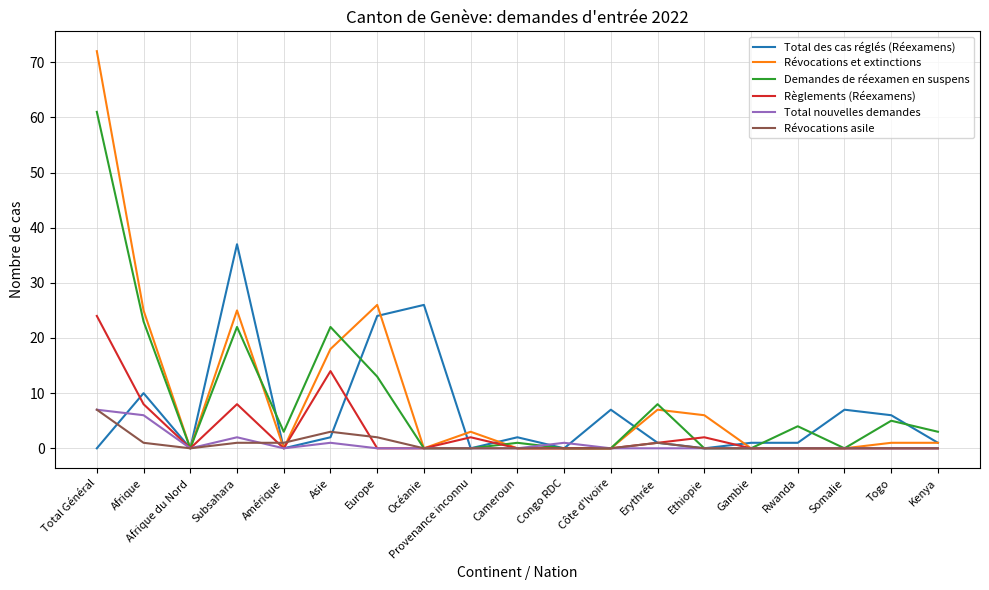

Which series has the largest range (max minus min)?

Révocations et extinctions